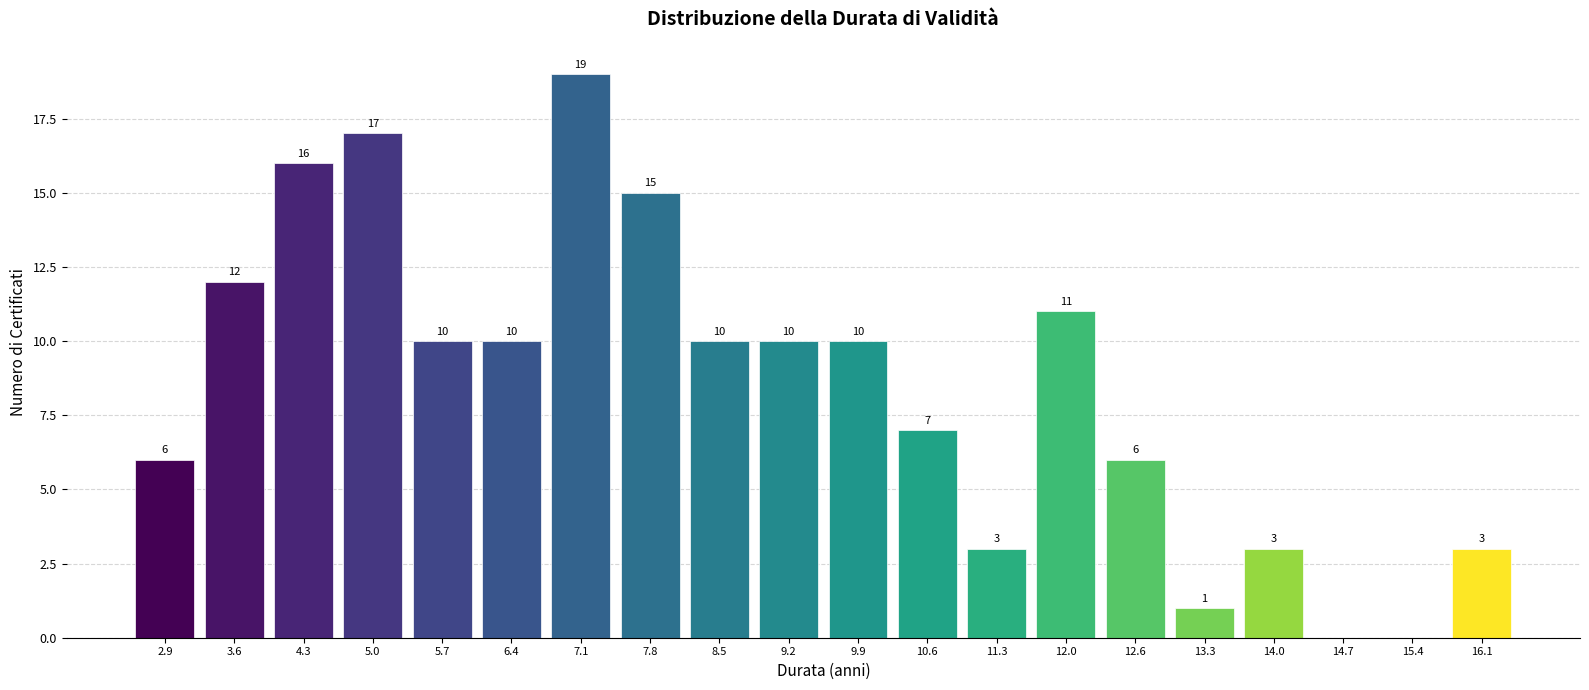

Which range on the x-axis has the tallest bar?

6.7 to 7.4